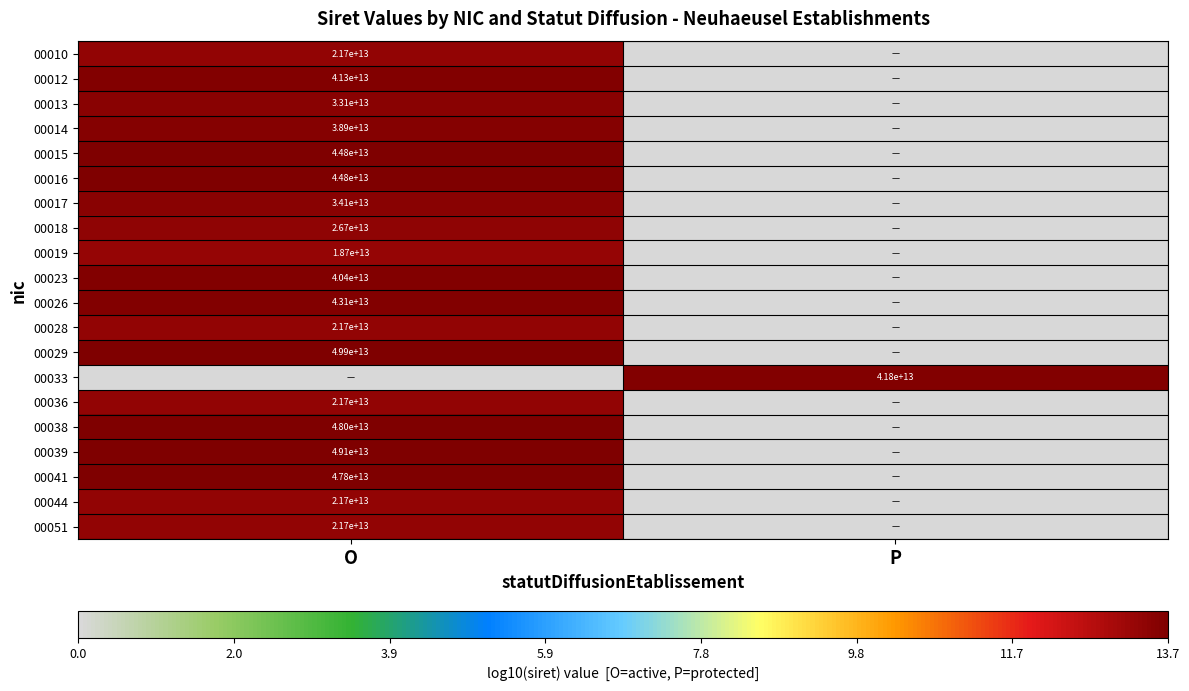

True or false: 00023 has a value of 65929997247631 at O.

False